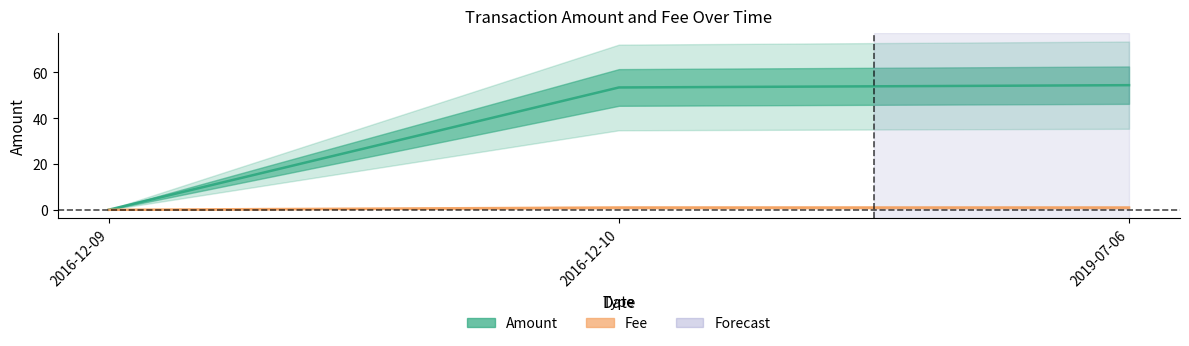

Reading left to right, extract all data points from this chart.

Amount: 2016-12-09=0.1	2016-12-10=53.4	2019-07-06=54.4
Fee: 2016-12-09=0.0	2016-12-10=1.0	2019-07-06=1.0